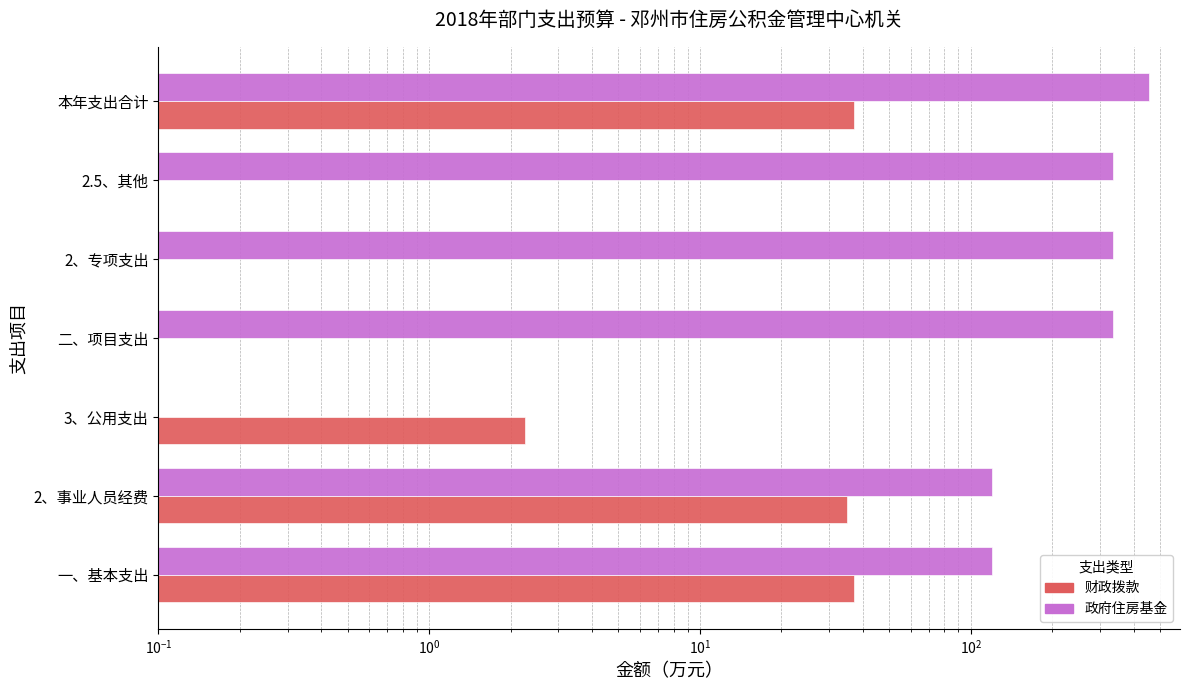

What is the value of the 财政拨款 bar at the 3rd from the left?

2.2